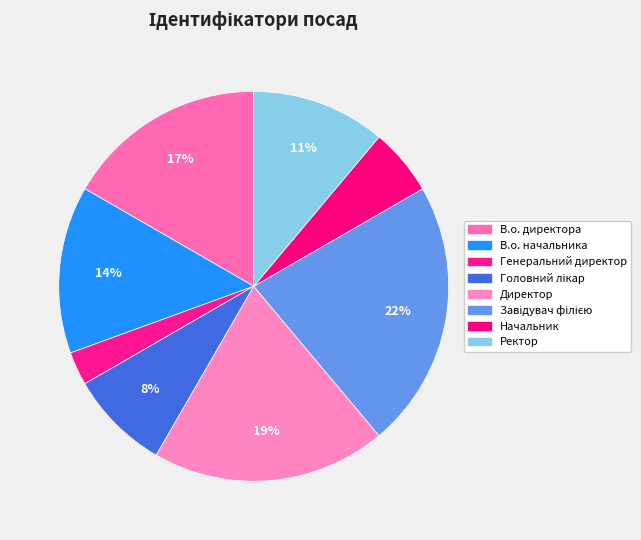

How many segments does this pie chart have?

8